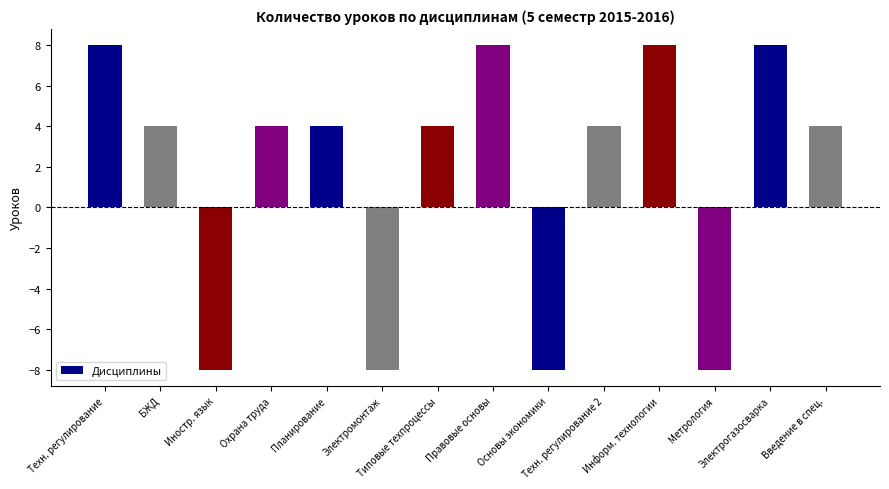

Which has a higher value, Введение в спец. or Техн. регулирование?

Техн. регулирование